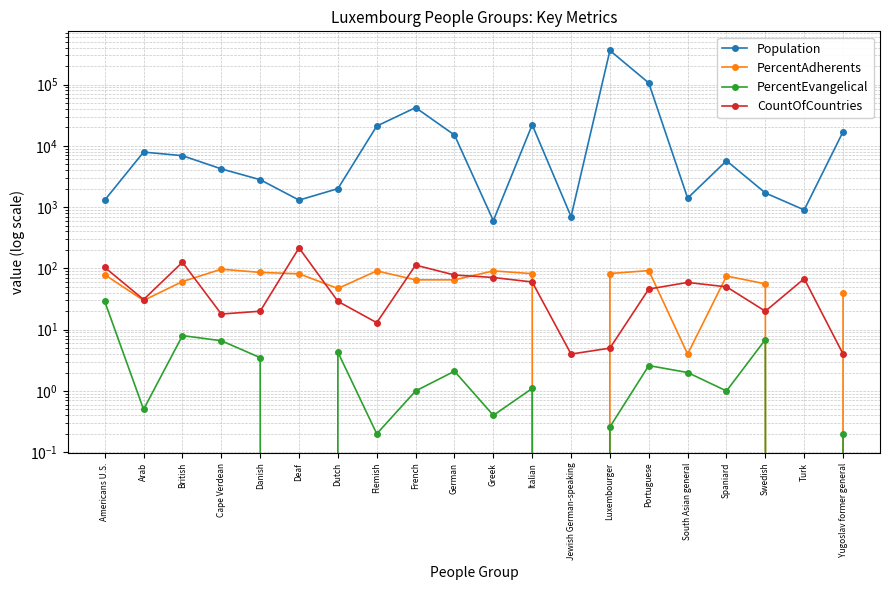

How many lines are shown in the chart?

4